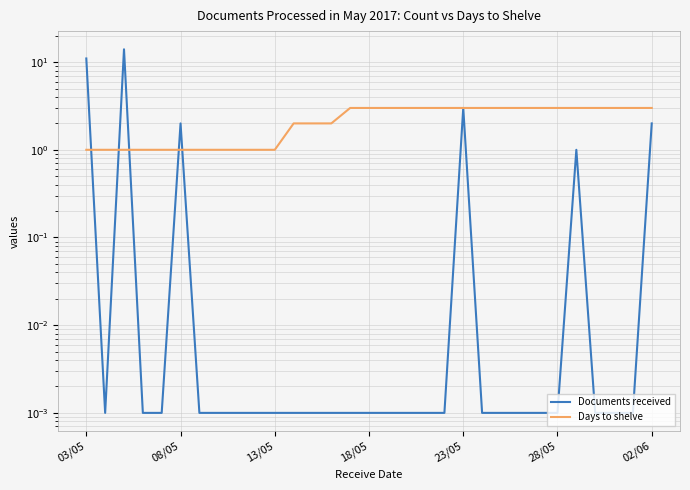

Rank the series by their maximum value, from lowest to highest.

Days to shelve, Documents received